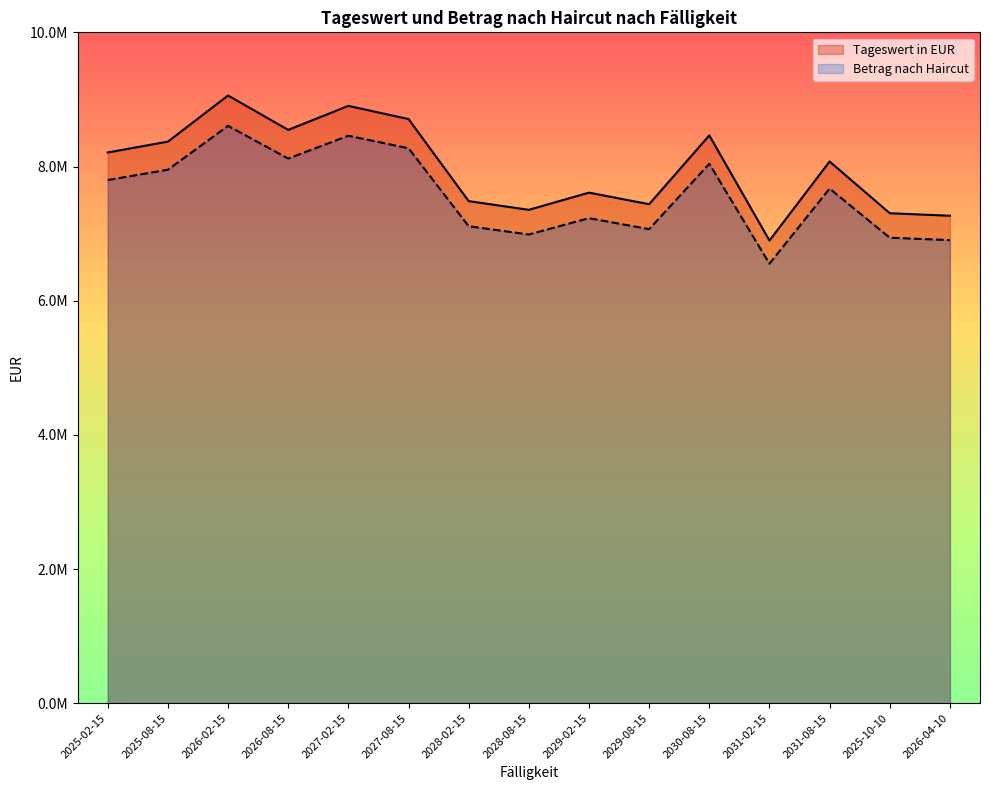

Which series has the largest range (max minus min)?

Tageswert in EUR